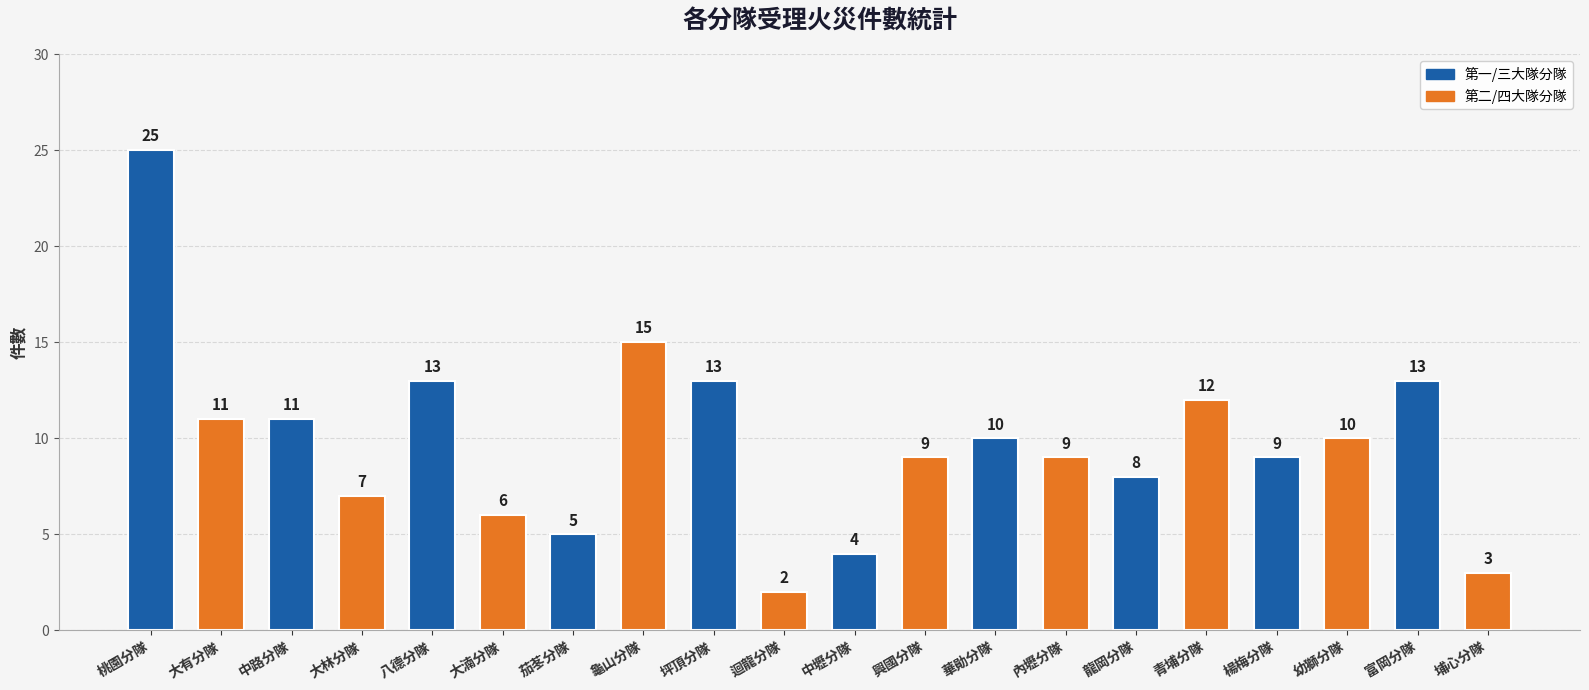

Is it true that the value at 龍岡分隊 is 8?

True